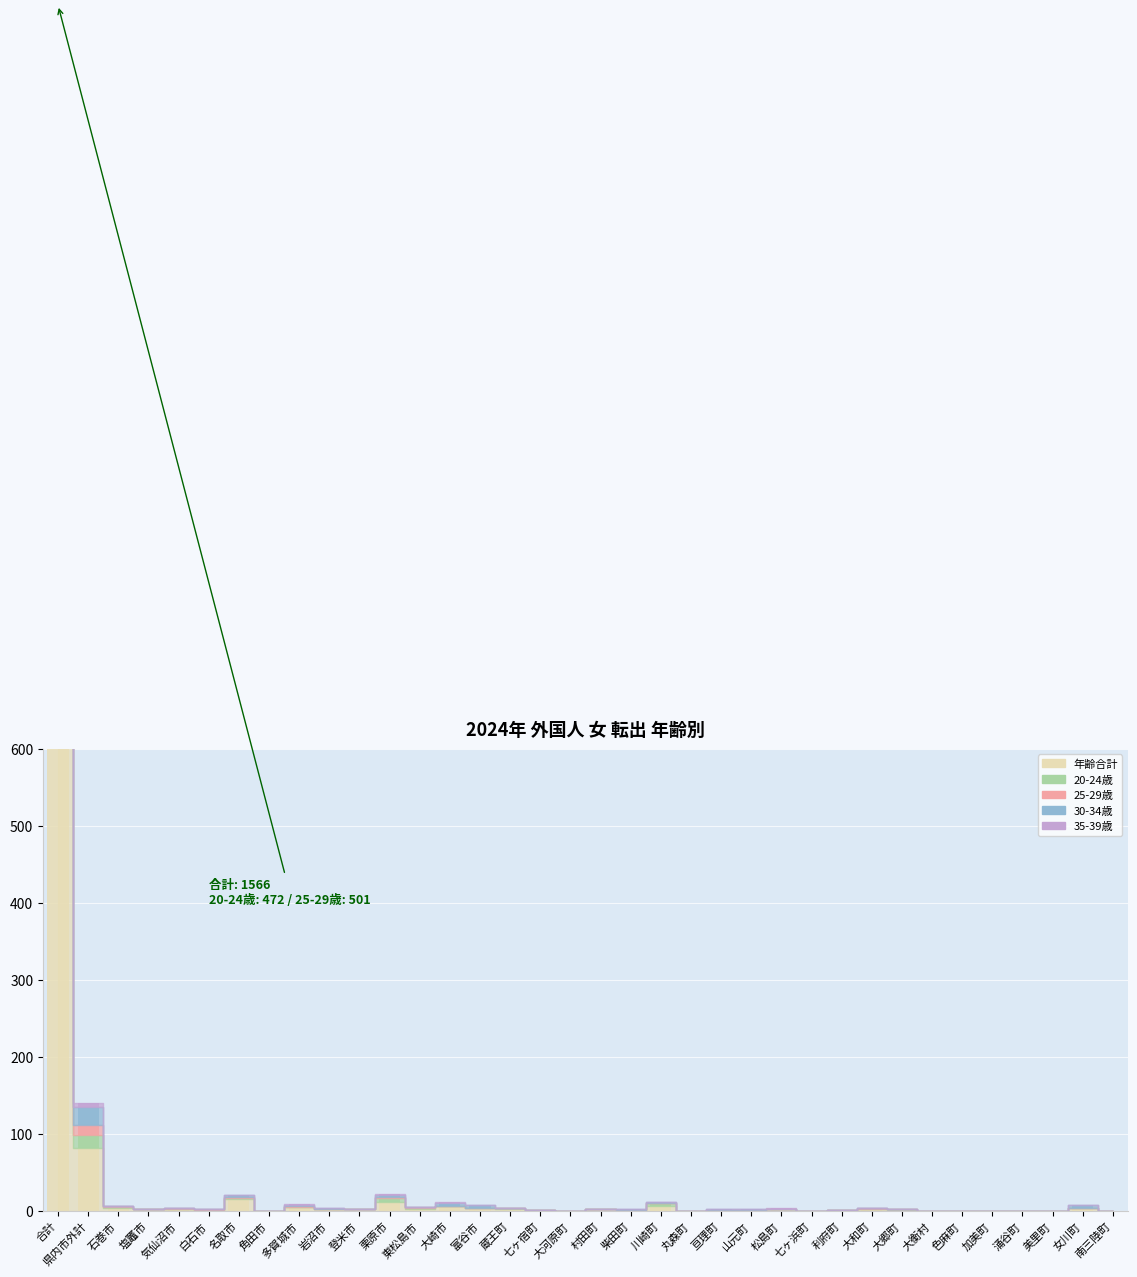

At which category is the sum across all series the highest?

合計